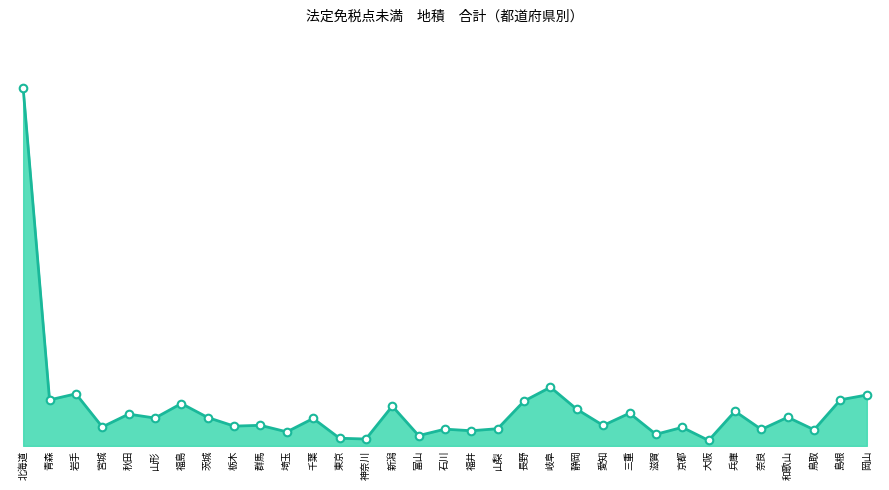

Is this an area chart (filled region under the line)?

Yes